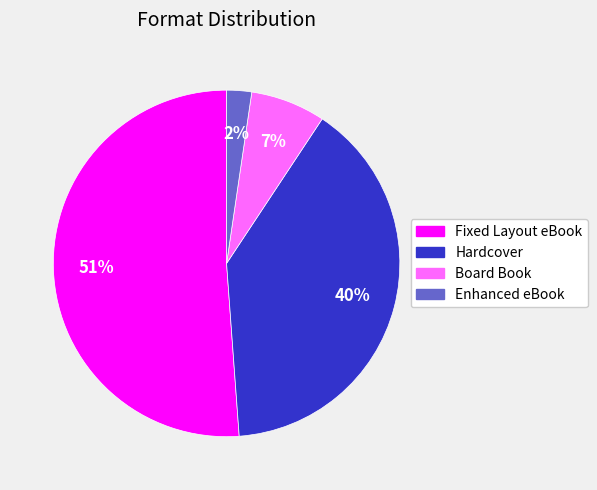

Rank the categories by value from lowest to highest.

Enhanced eBook, Board Book, Hardcover, Fixed Layout eBook